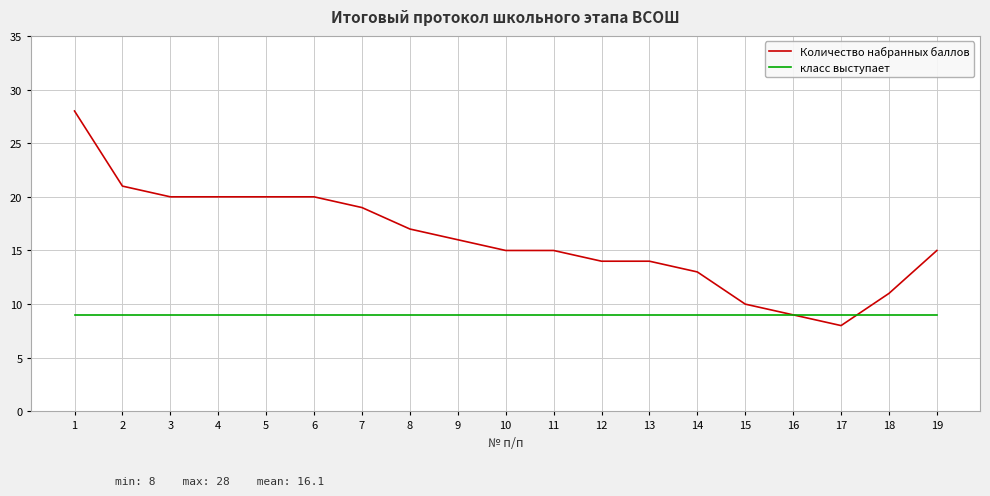

What is the highest value of the класс выступает series?

9